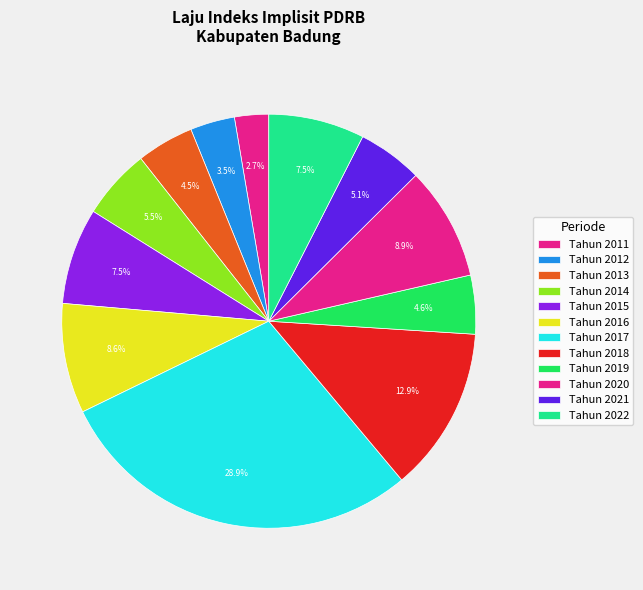

How many slices are in this pie chart?

12